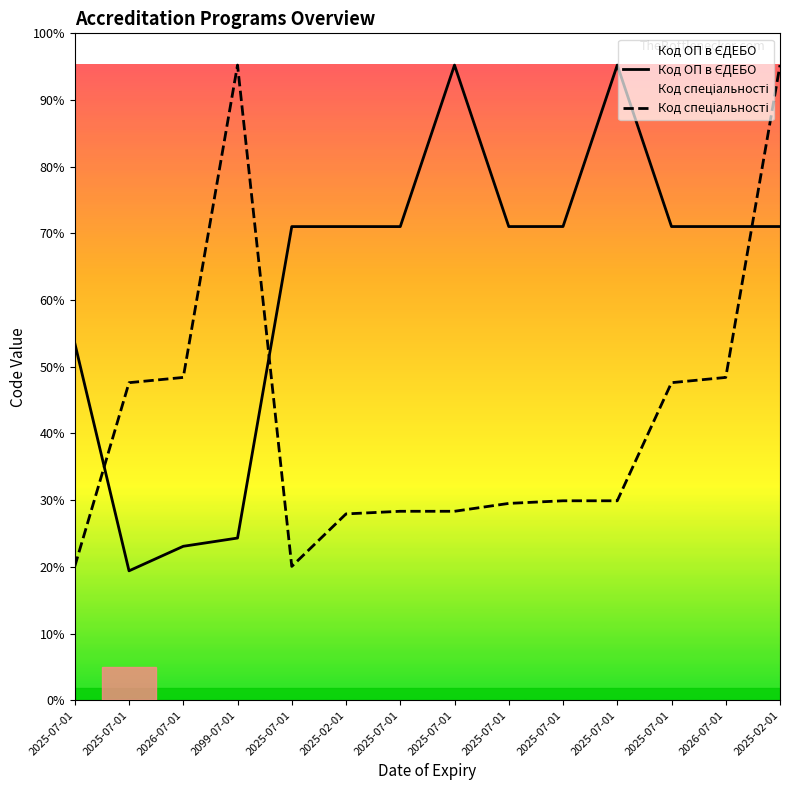

How many values in the Код ОП в ЄДЕБО series exceed 46508?

6